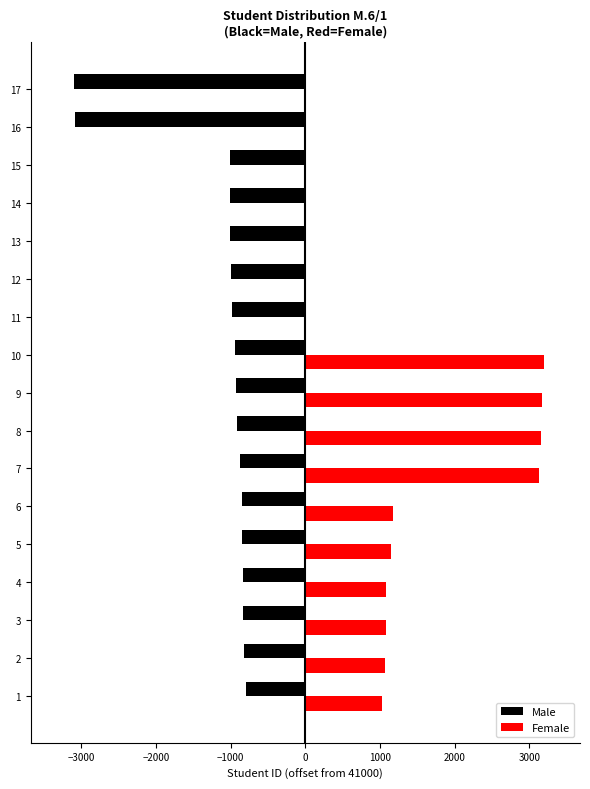

What is the sum of all Female values?

19247